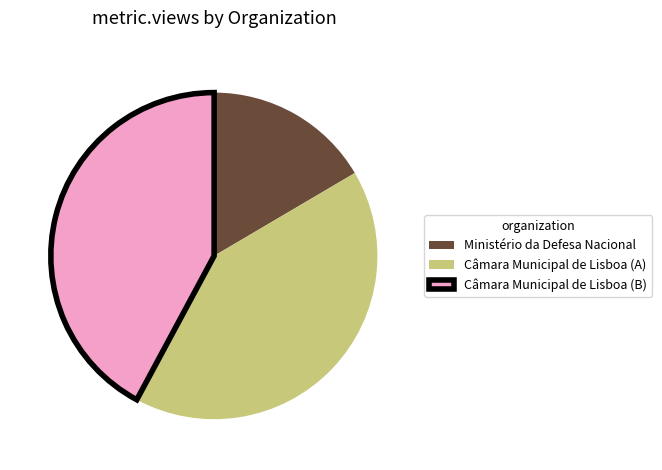

Combined, do Câmara Municipal de Lisboa (A) and Câmara Municipal de Lisboa (B) account for over 50%?

Yes